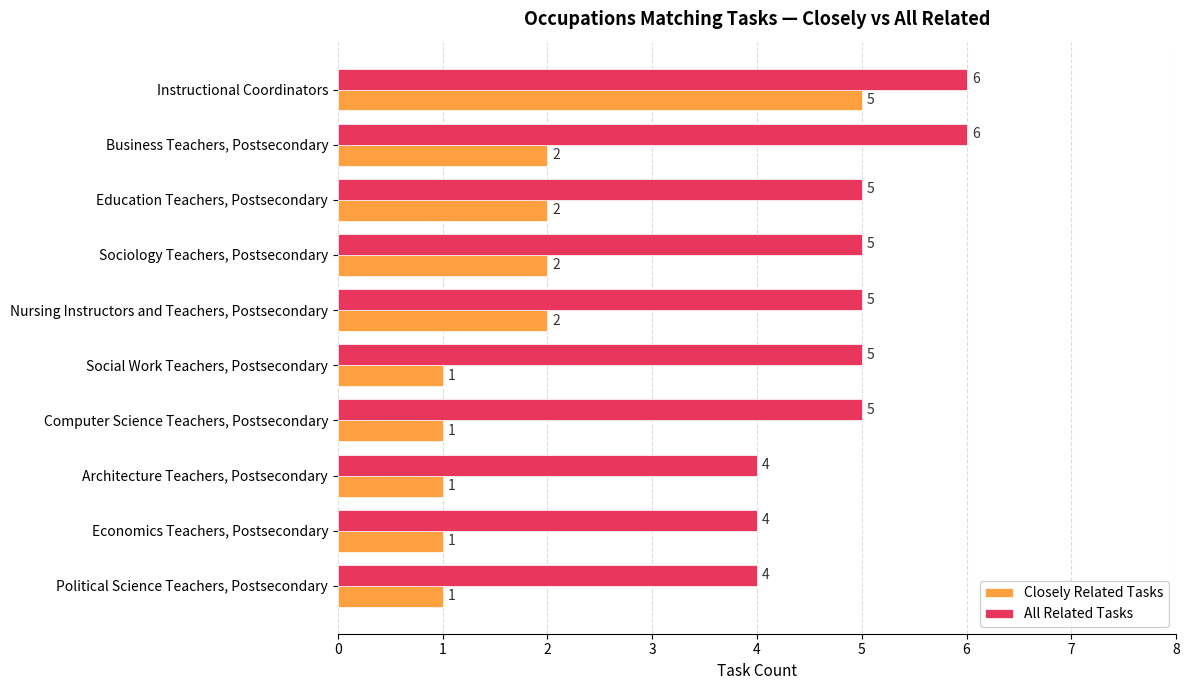

Which series changed the most between Computer Science Teachers, Postsecondary and Political Science Teachers, Postsecondary?

All Related Tasks